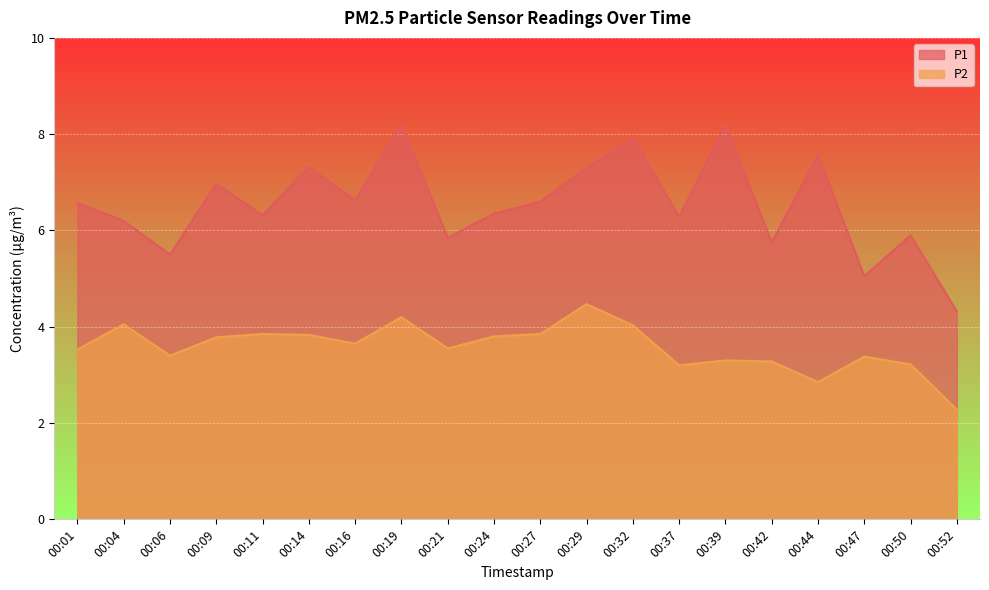

Reading left to right, list all the values displayed in this chart.

P1: 00:01=6.6	00:04=6.2	00:06=5.5	00:09=7.0	00:11=6.3	00:14=7.3	00:16=6.6	00:19=8.2	00:21=5.8	00:24=6.3	00:27=6.6	00:29=7.3	00:32=7.9	00:37=6.3	00:39=8.2	00:42=5.8	00:44=7.6	00:47=5.0	00:50=5.9	00:52=4.3
P2: 00:01=3.5	00:04=4.0	00:06=3.4	00:09=3.8	00:11=3.9	00:14=3.8	00:16=3.6	00:19=4.2	00:21=3.5	00:24=3.8	00:27=3.9	00:29=4.5	00:32=4.0	00:37=3.2	00:39=3.3	00:42=3.3	00:44=2.9	00:47=3.4	00:50=3.2	00:52=2.3